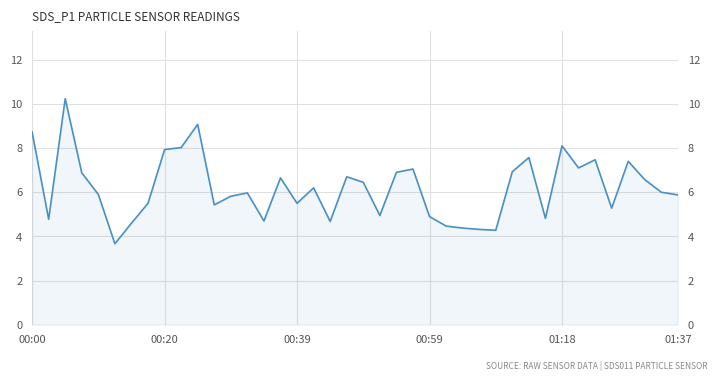

Between 13 and 24, which is larger?

13